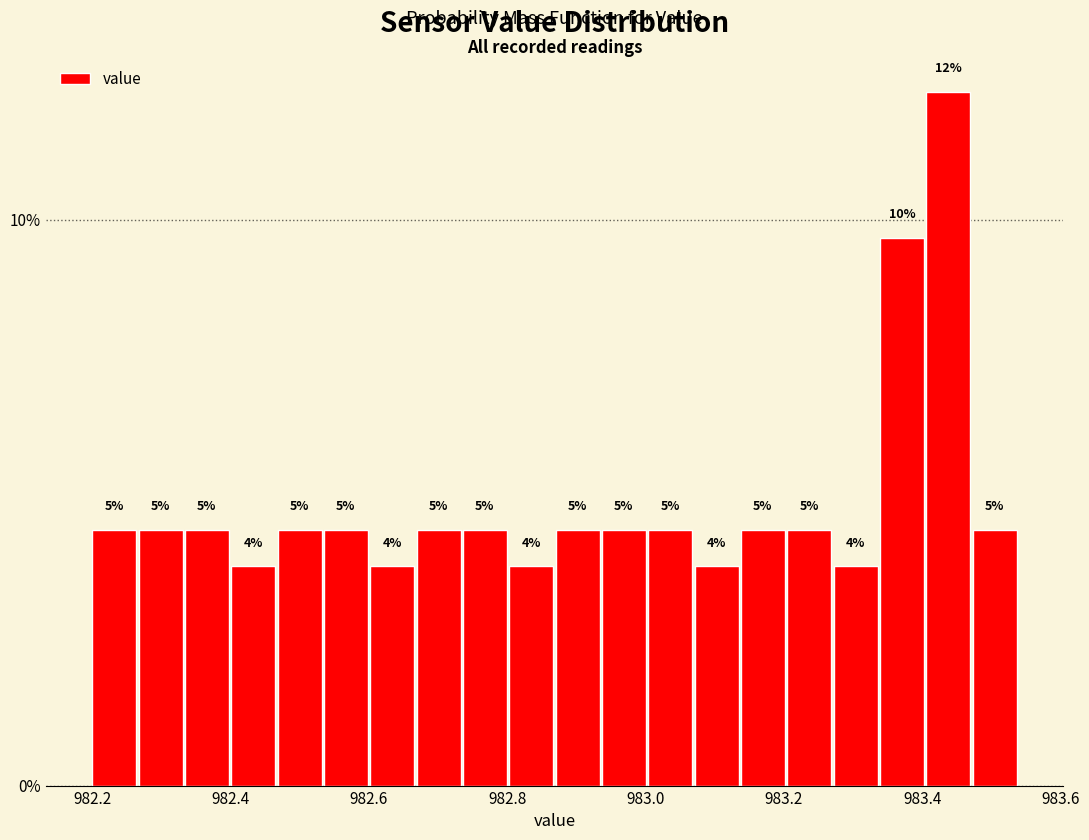

Around what value on the x-axis is the tallest bar? Give the approximate position of its centre, as read against the axis.

983.44